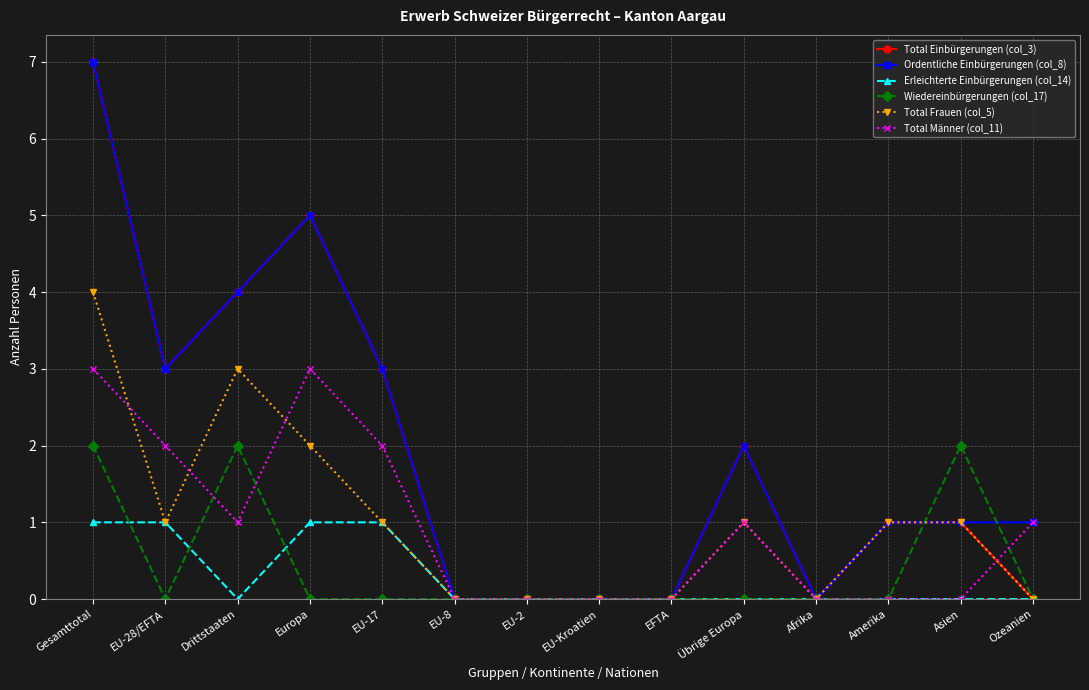

At which category does the chart reach its peak across all series?

Gesamttotal